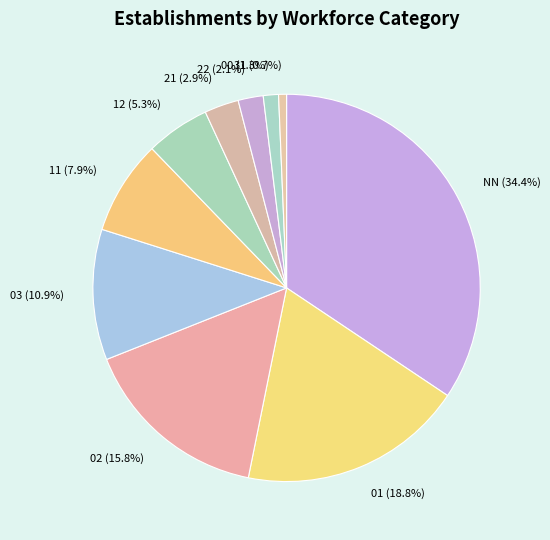

What is the largest slice in the pie chart?

NN